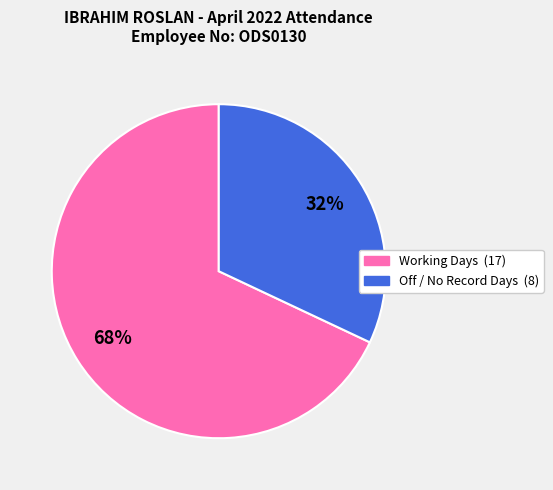

Count the number of slices in the pie.

2